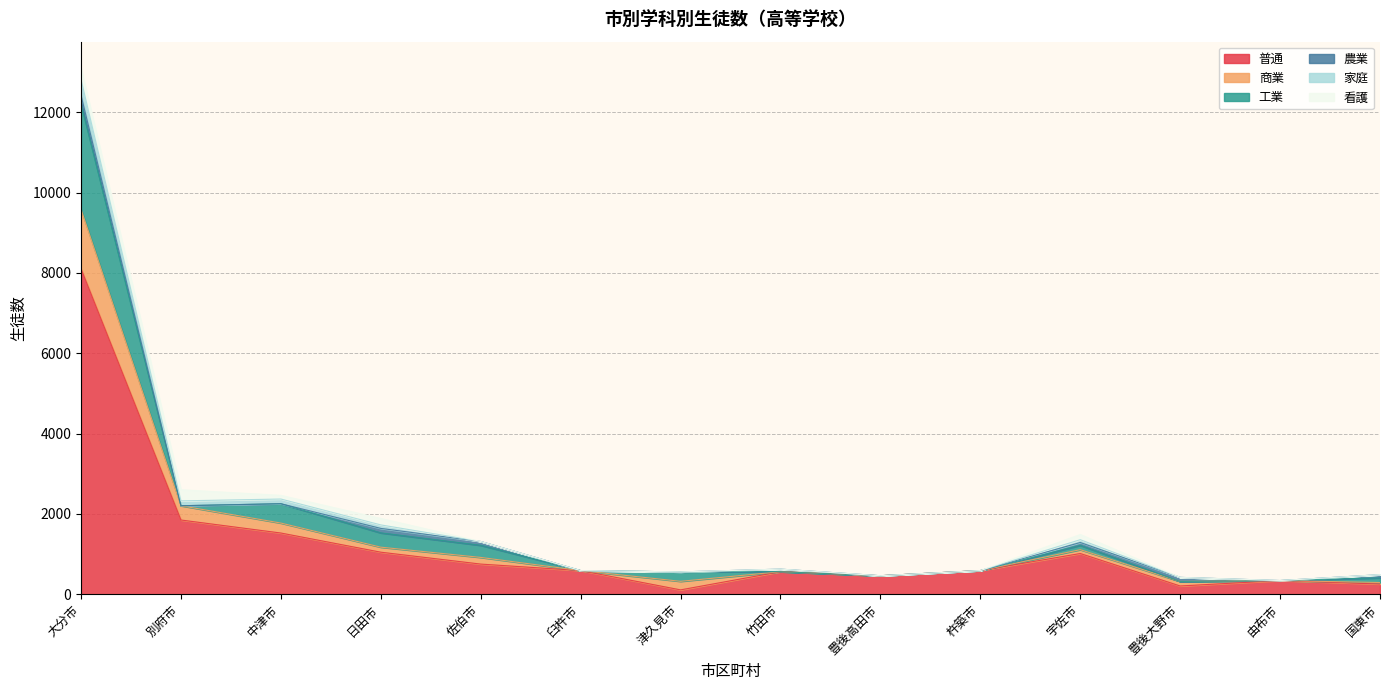

At which category is the sum across all series the highest?

大分市